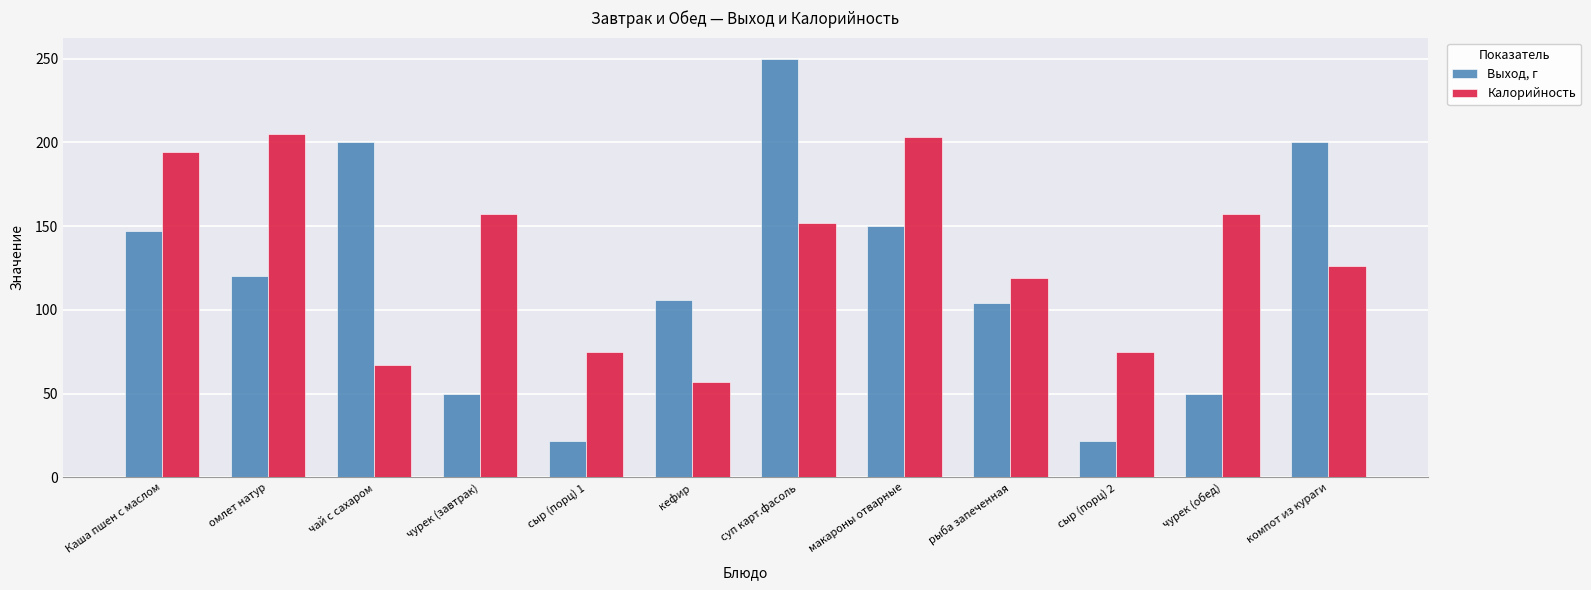

What is the spread (max minus min) of values at омлет натур?

85